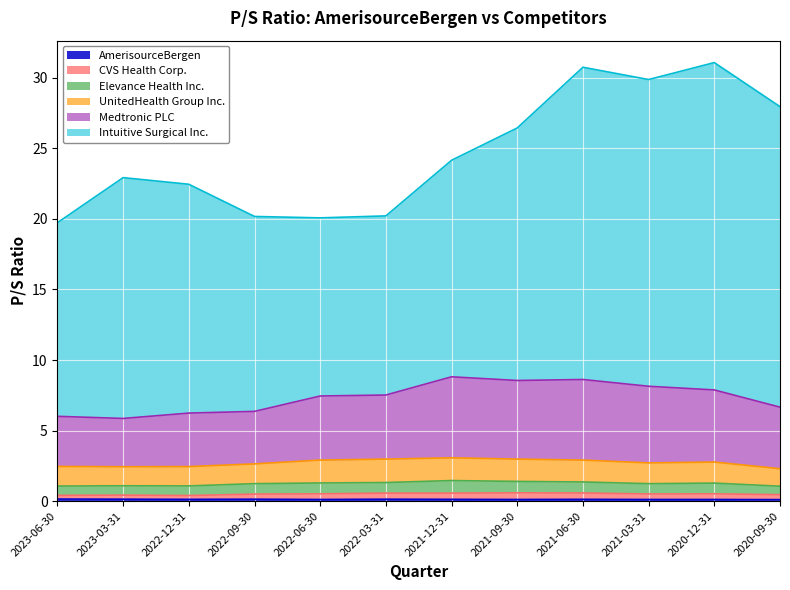

How many interior local peaks does the Medtronic PLC series have?

2